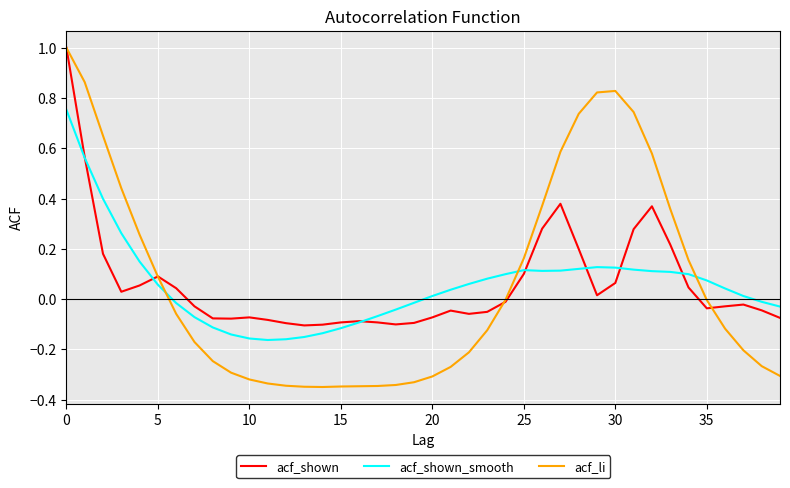

Which series has the widest spread of values?

acf_li